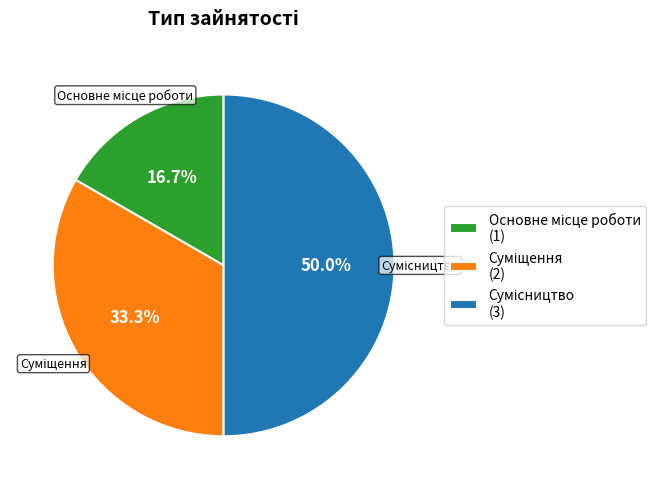

Count the number of slices in the pie.

3